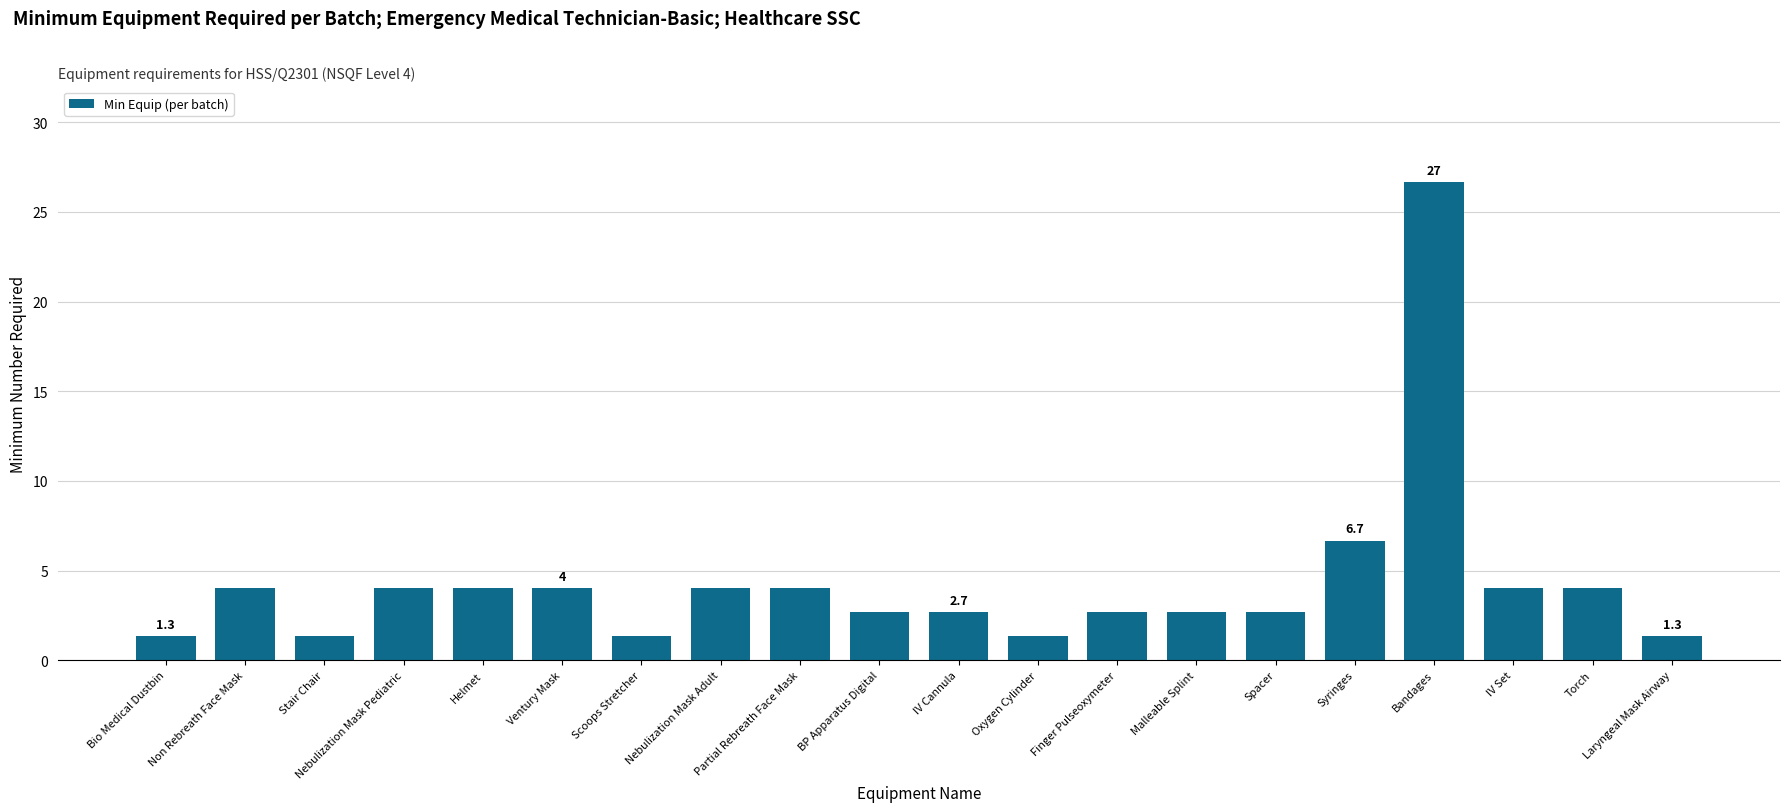

How many data points does each series have?

20